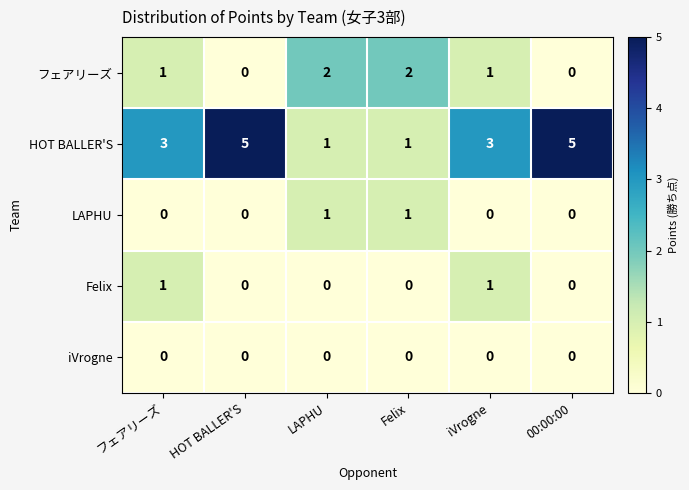

Reading left to right, what are all the values shown in this chart?

フェアリーズ: 1	0	2	2	1	0
HOT BALLER'S: 3	5	1	1	3	5
LAPHU: 0	0	1	1	0	0
Felix: 1	0	0	0	1	0
iVrogne: 0	0	0	0	0	0